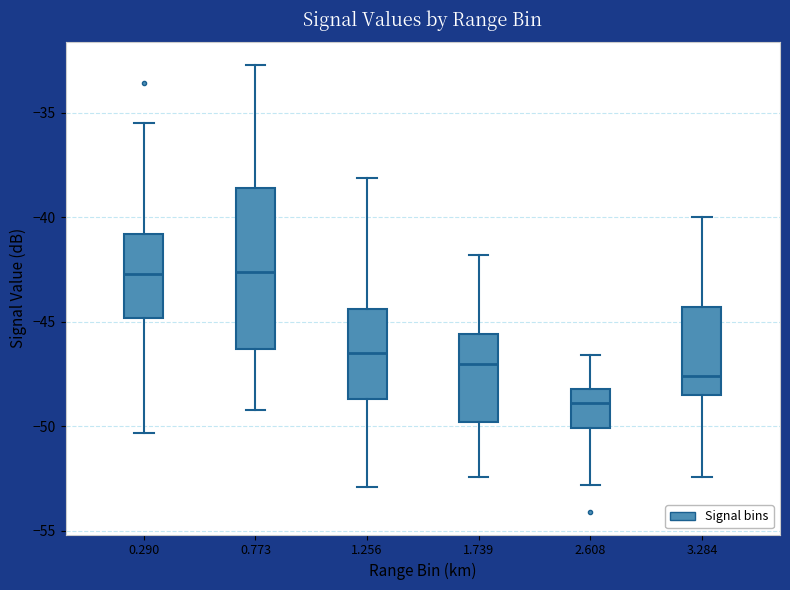

Reading left to right, read every box against the y-axis: the position of its median line, the range the box covers, and the ends of its whiskers. The values are not printed on the chart, so give them approximately, as read against the axis.

0.290: median -42.5, box -45.0 to -41.0, whiskers -50.5 to -35.5
0.773: median -42.5, box -46.5 to -38.5, whiskers -49.0 to -32.5
1.256: median -46.5, box -48.5 to -44.5, whiskers -53.0 to -38.0
1.739: median -47.0, box -50.0 to -45.5, whiskers -52.5 to -42.0
2.608: median -49.0, box -50.0 to -48.0, whiskers -53.0 to -46.5
3.284: median -47.5, box -48.5 to -44.5, whiskers -52.5 to -40.0